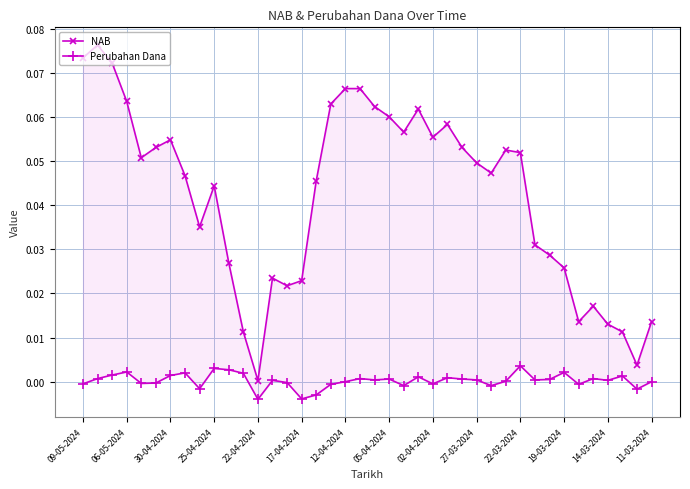

In NAB, how many points are lower than both neighbors (excluding endpoints)?

9